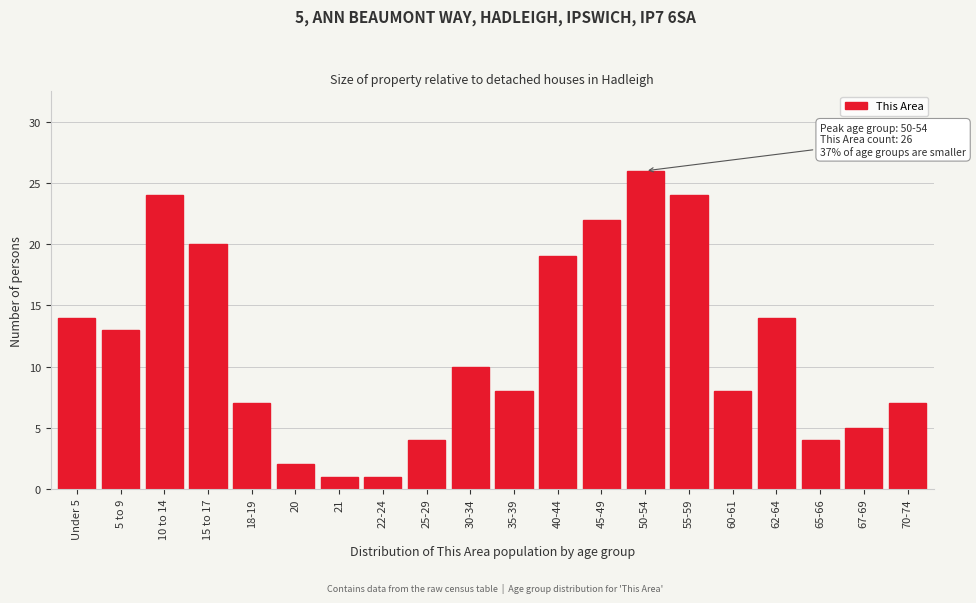

Reading right to left, what are all the values shown in this chart?

7	5	4	14	8	24	26	22	19	8	10	4	1	1	2	7	20	24	13	14